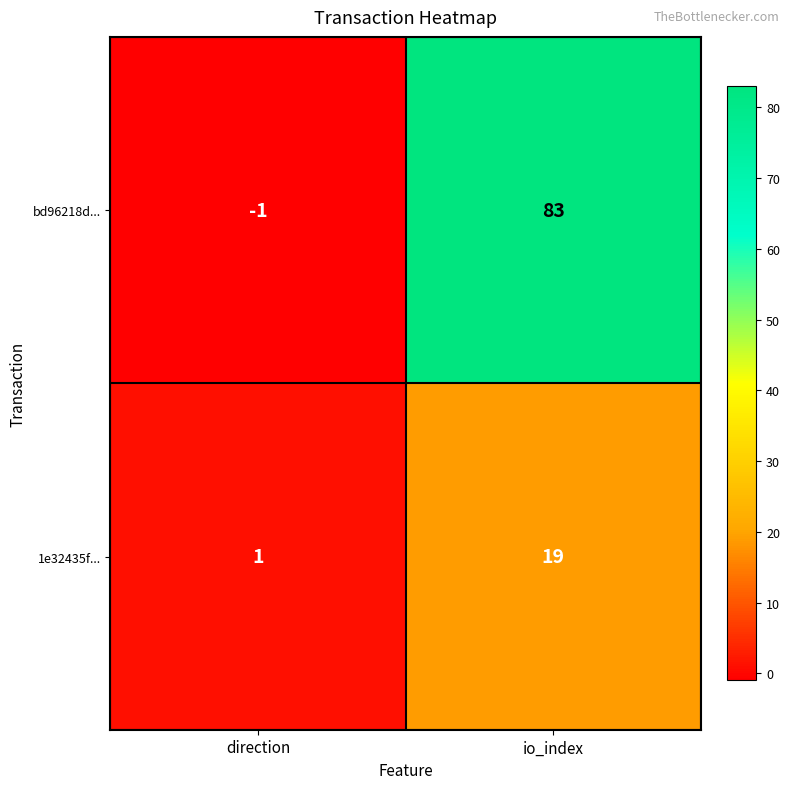

Which category has the lowest value across all series?

direction